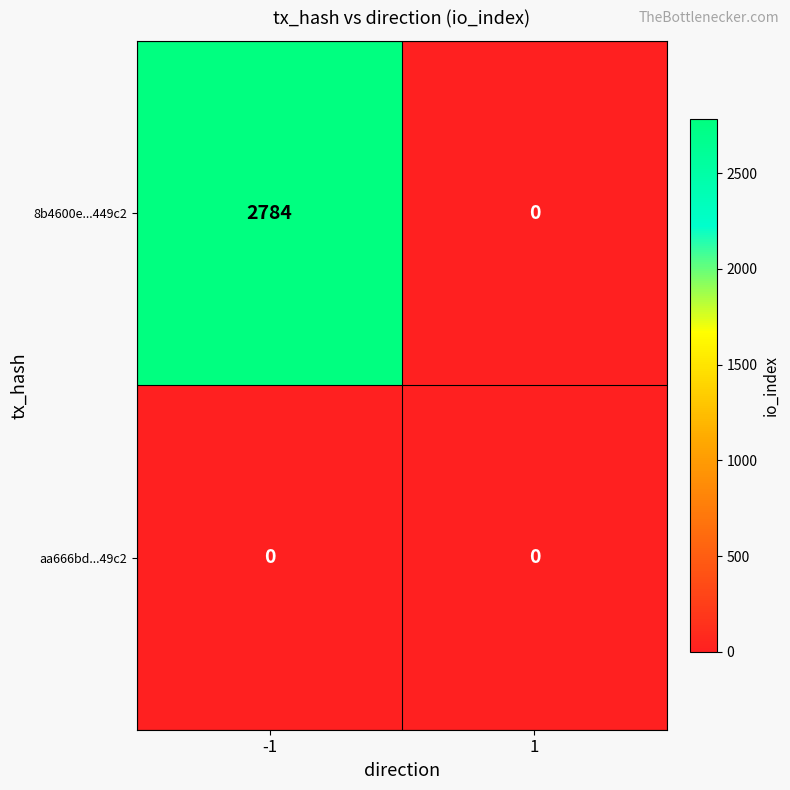

List the series in order of their overall mean, highest first.

8b4600e...449c2, aa666bd...49c2